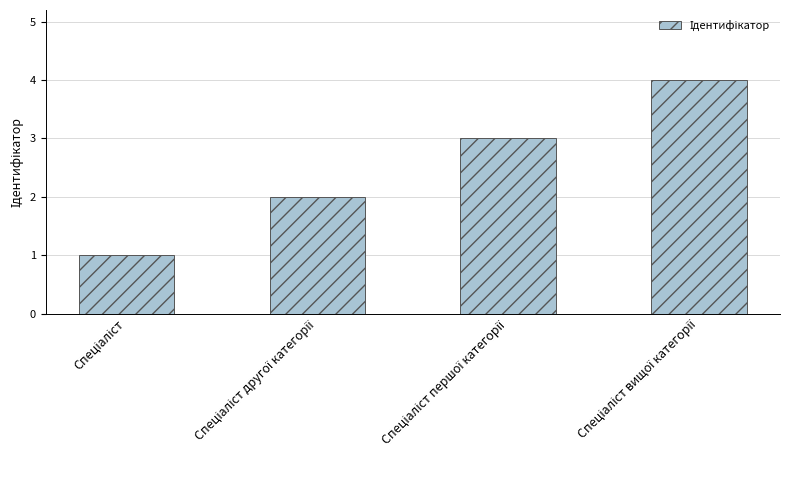

What is the greatest value displayed?

4